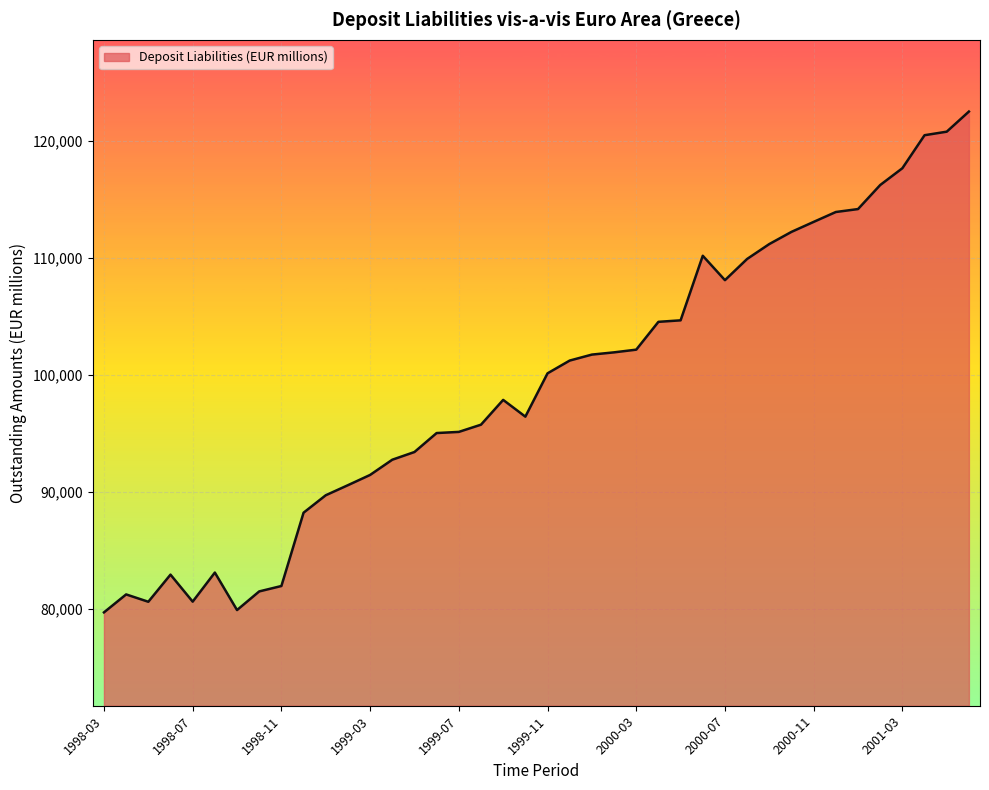

What is the minimum value shown in the chart?

79732.8